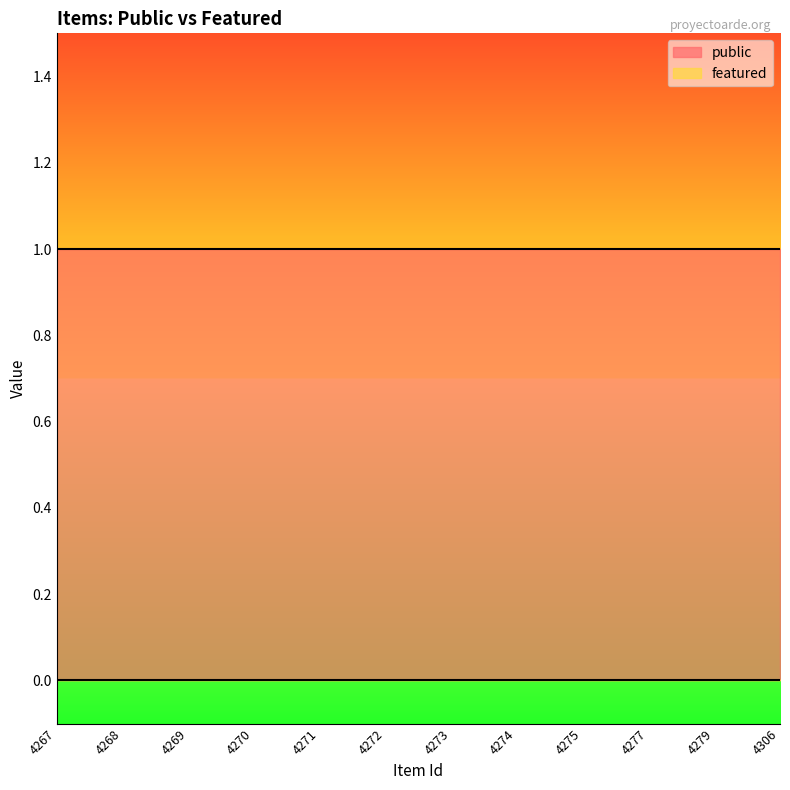

What are all the series names shown in the legend?

public, featured